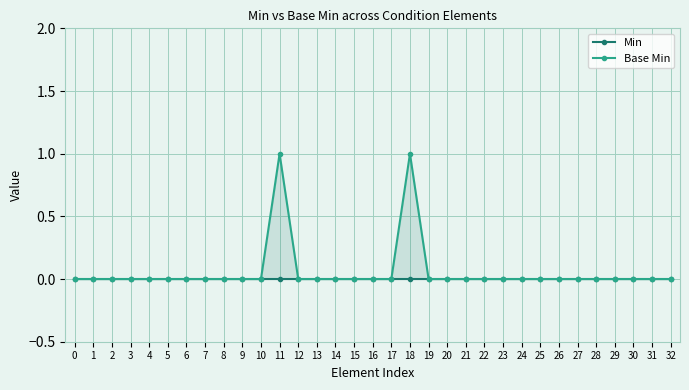

Reading left to right, extract all data points from this chart.

Min: 0	0	0	0	0	0	0	0	0	0	0	0	0	0	0	0	0	0	0	0	0	0	0	0	0	0	0	0	0	0	0	0	0
Base Min: 0	0	0	0	0	0	0	0	0	0	0	1	0	0	0	0	0	0	1	0	0	0	0	0	0	0	0	0	0	0	0	0	0